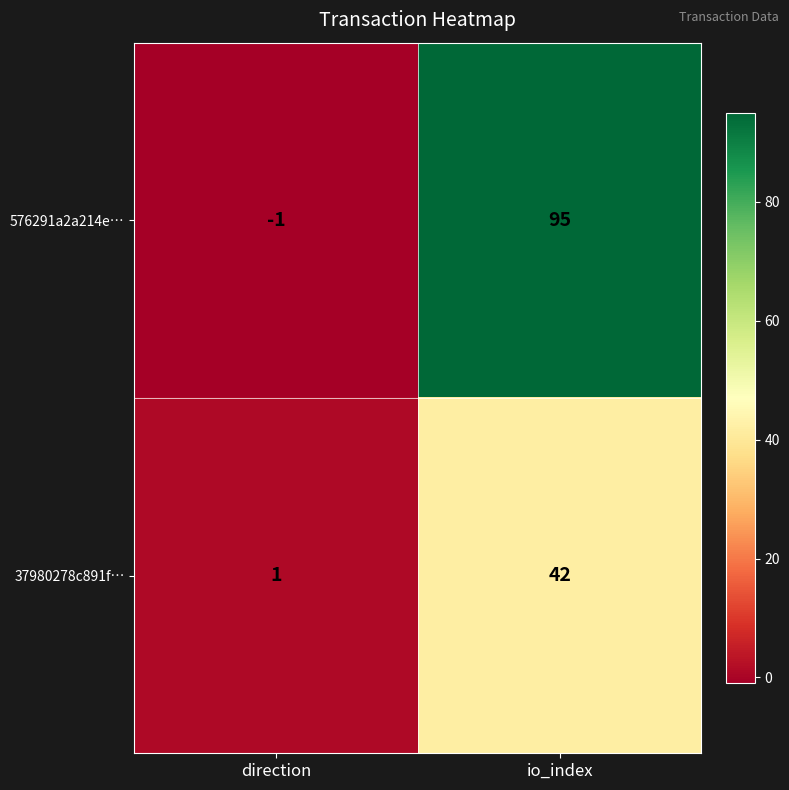

What is the minimum value shown in the chart?

-1